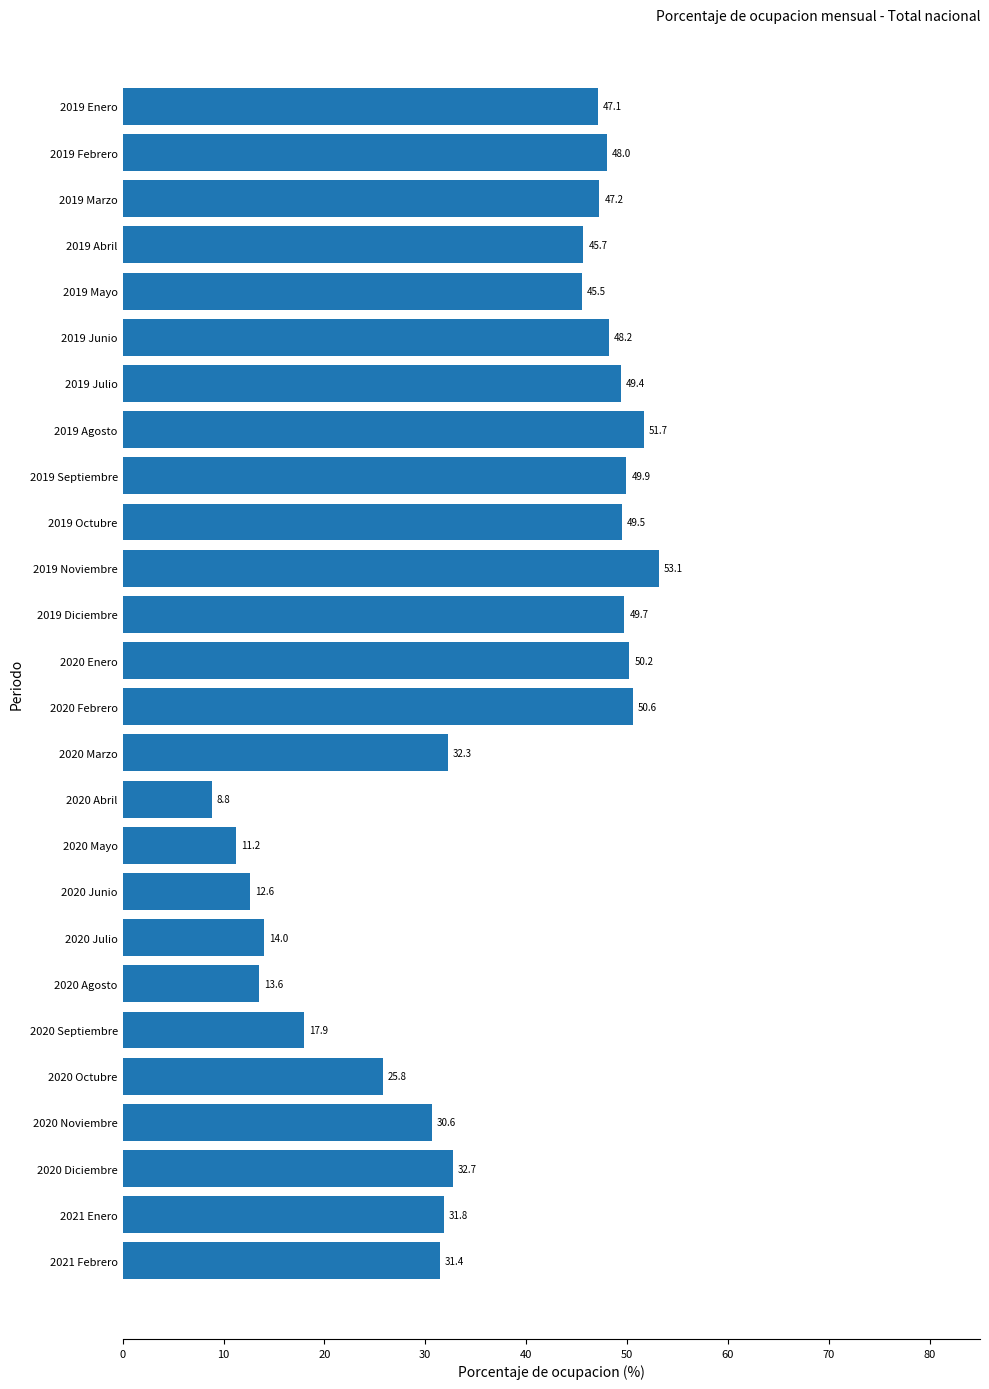

What is the average value?

36.5